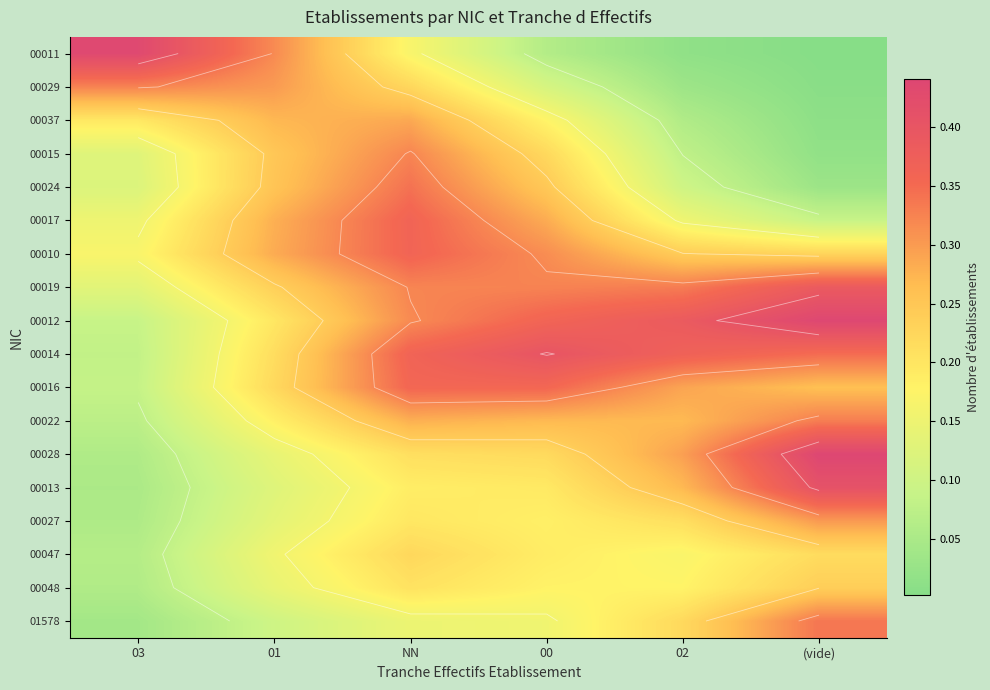

Which category has the lowest value in the 00011 series?

(vide)